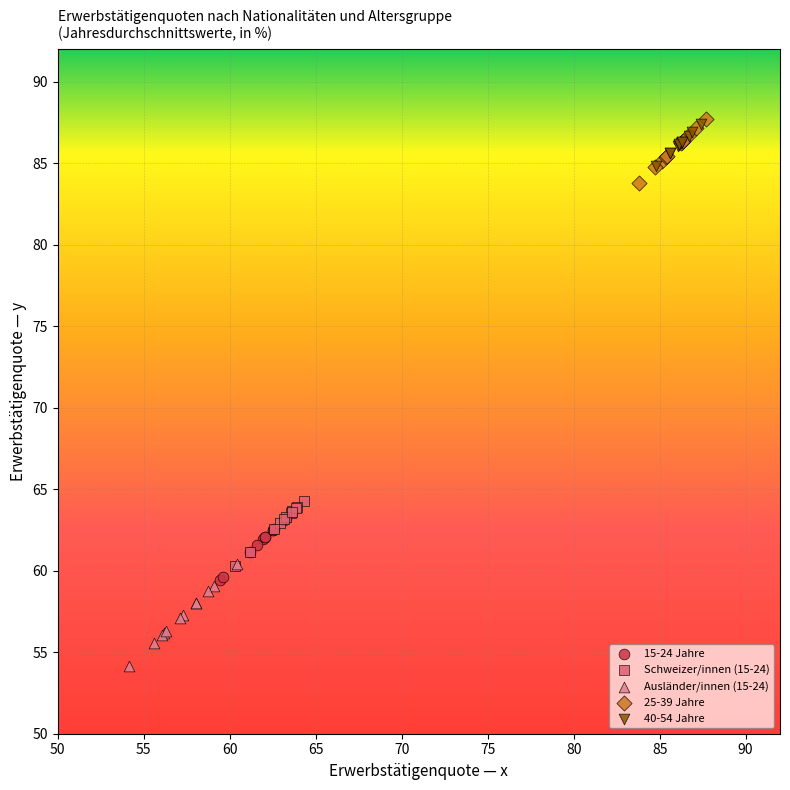

What are all the series names shown in the legend?

15-24 Jahre, Schweizer/innen (15-24), Ausländer/innen (15-24), 25-39 Jahre, 40-54 Jahre